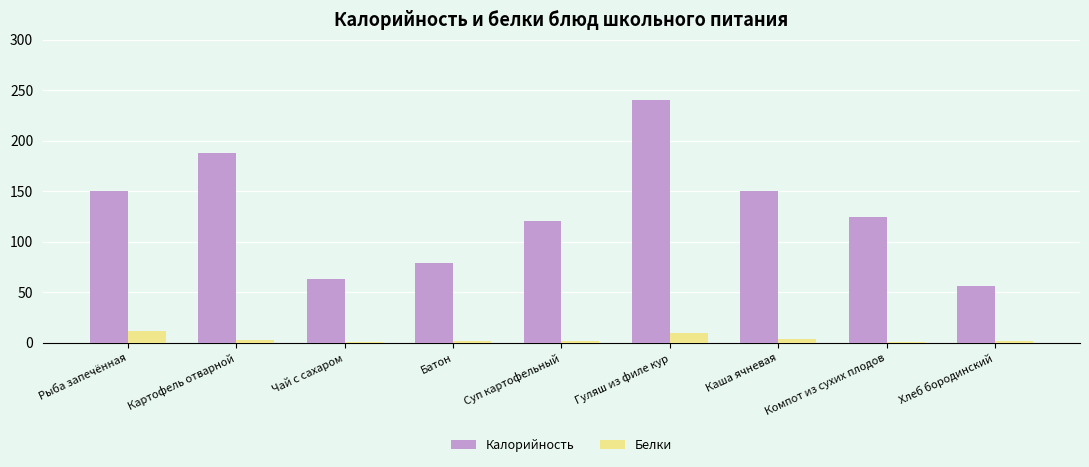

How many data points does each series have?

9